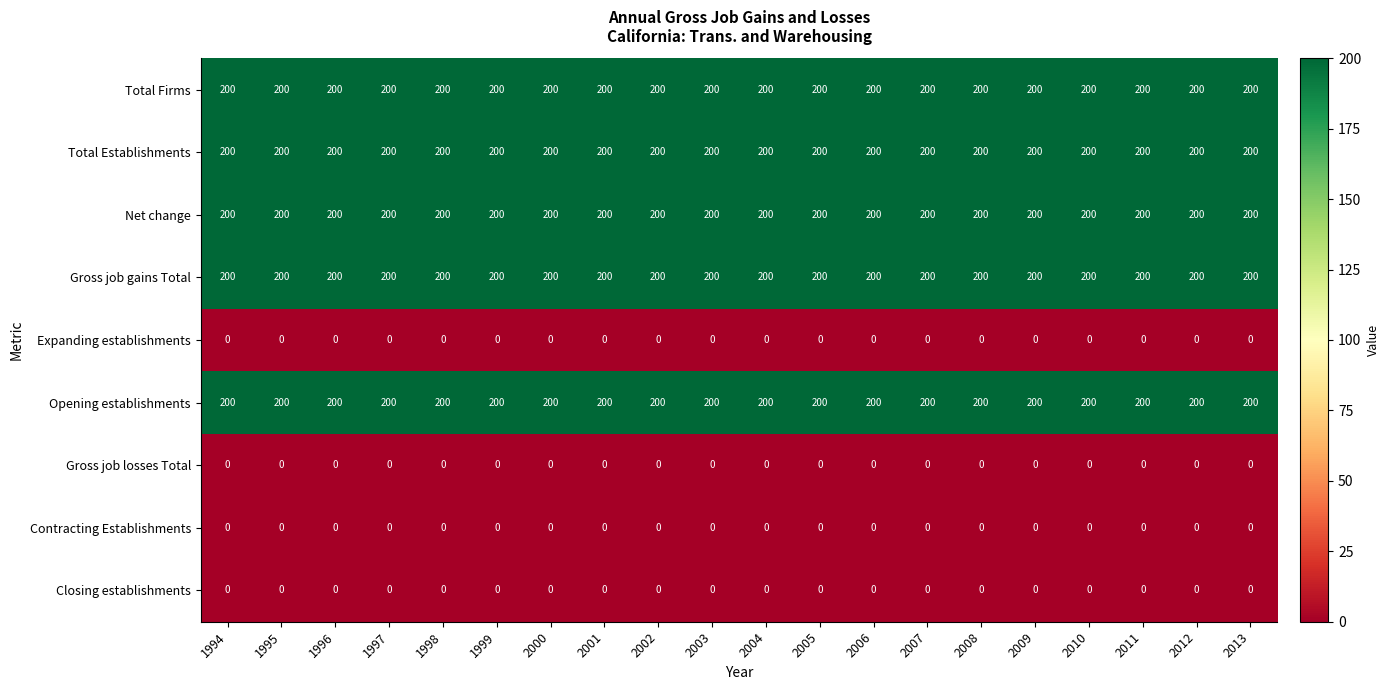

How many series are shown in this chart?

9